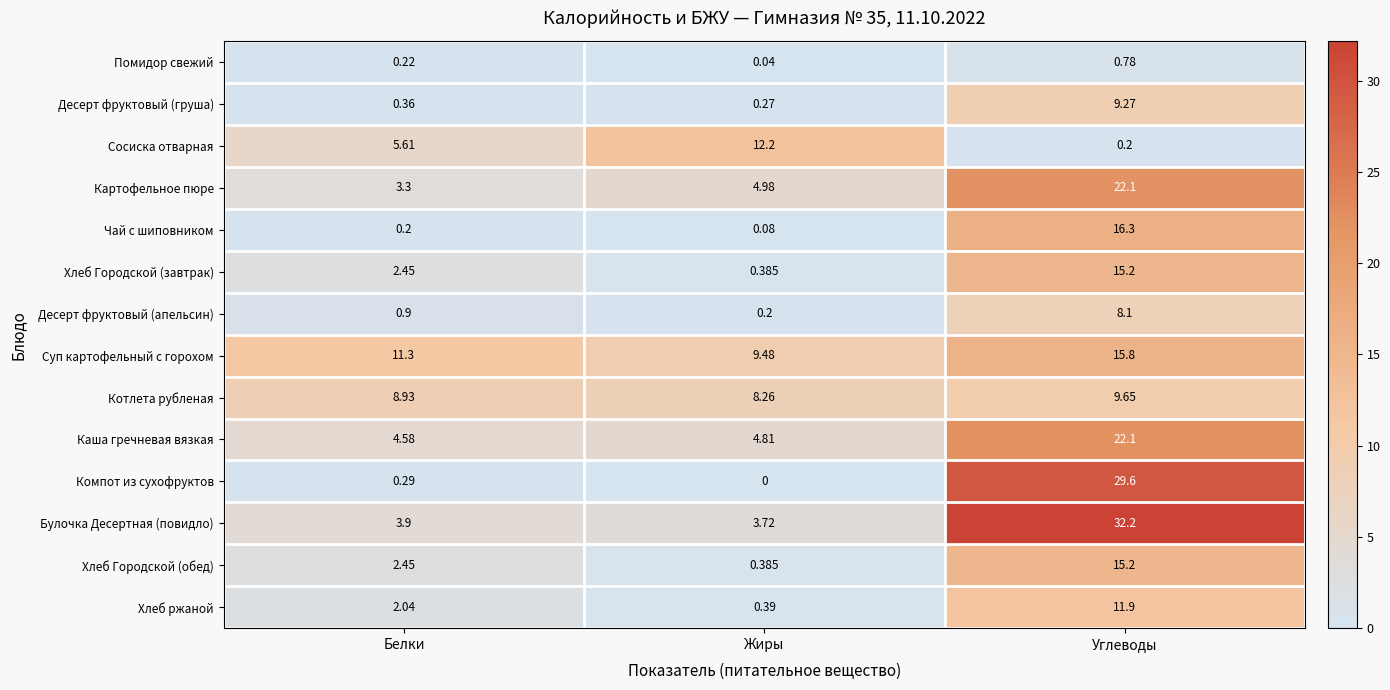

Between Белки and Углеводы, which series saw the biggest shift?

Компот из сухофруктов